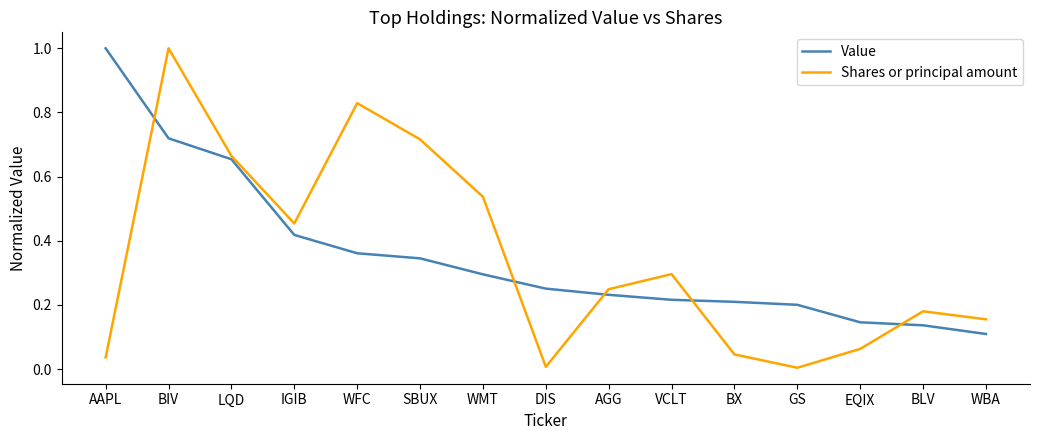

What position from the left is BX?

11